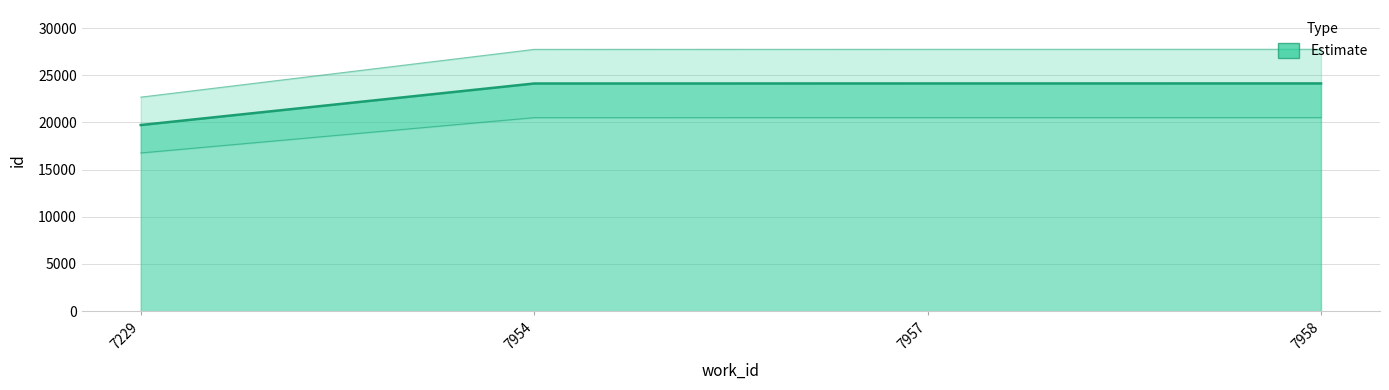

Is it true that the value at 7229 is 10608?

False